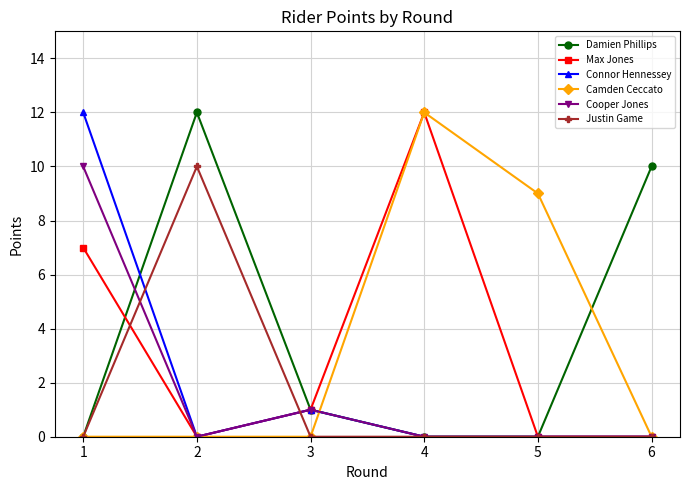

Reading right to left, transcribe all the data shown in this chart.

Damien Phillips: 10	0	0	1	12	0
Max Jones: 0	0	12	1	0	7
Connor Hennessey: 0	0	0	1	0	12
Camden Ceccato: 0	9	12	0	0	0
Cooper Jones: 0	0	0	1	0	10
Justin Game: 0	0	0	0	10	0